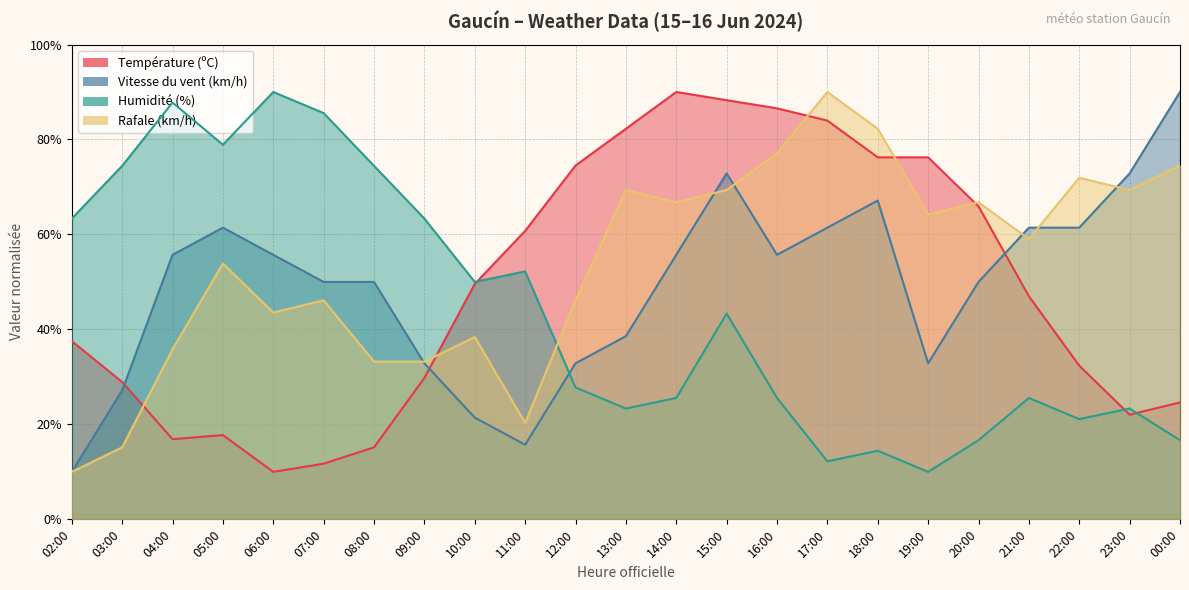

True or false: Humidité (%) has a value of 21.1 at 22:00.

True